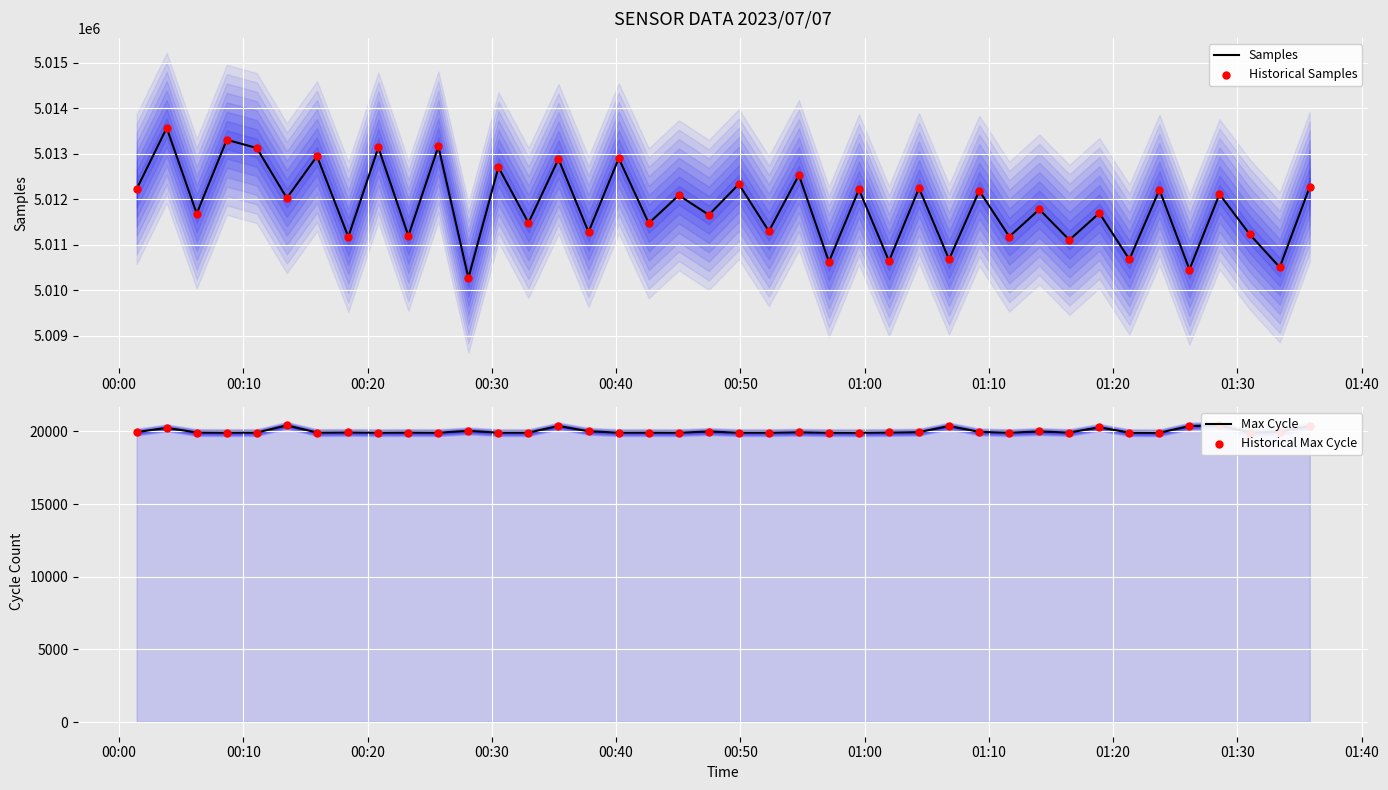

What is the maximum value for Samples?

5013564